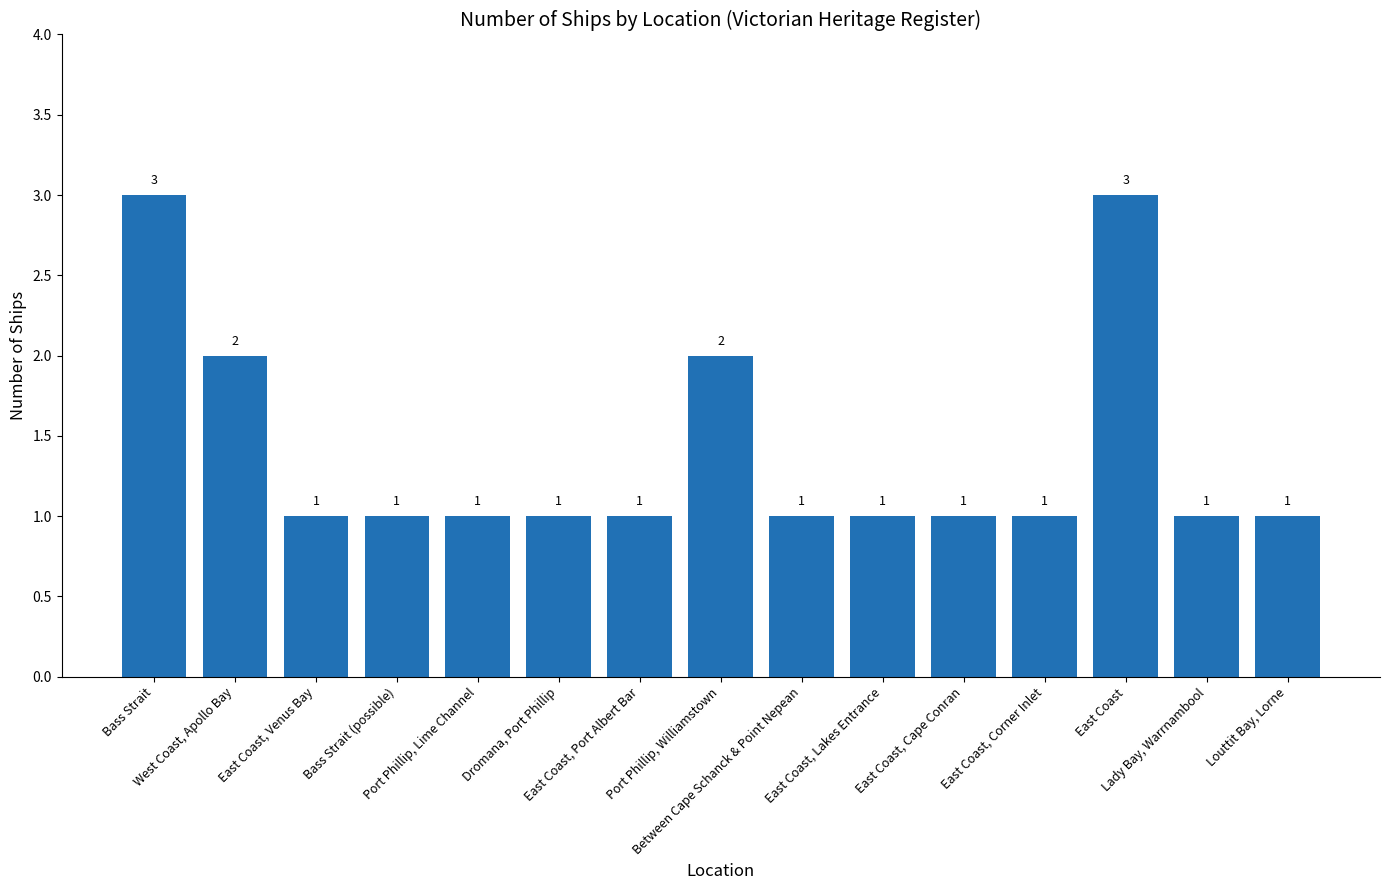

What is the sum of the values at East Coast and East Coast, Venus Bay?

4